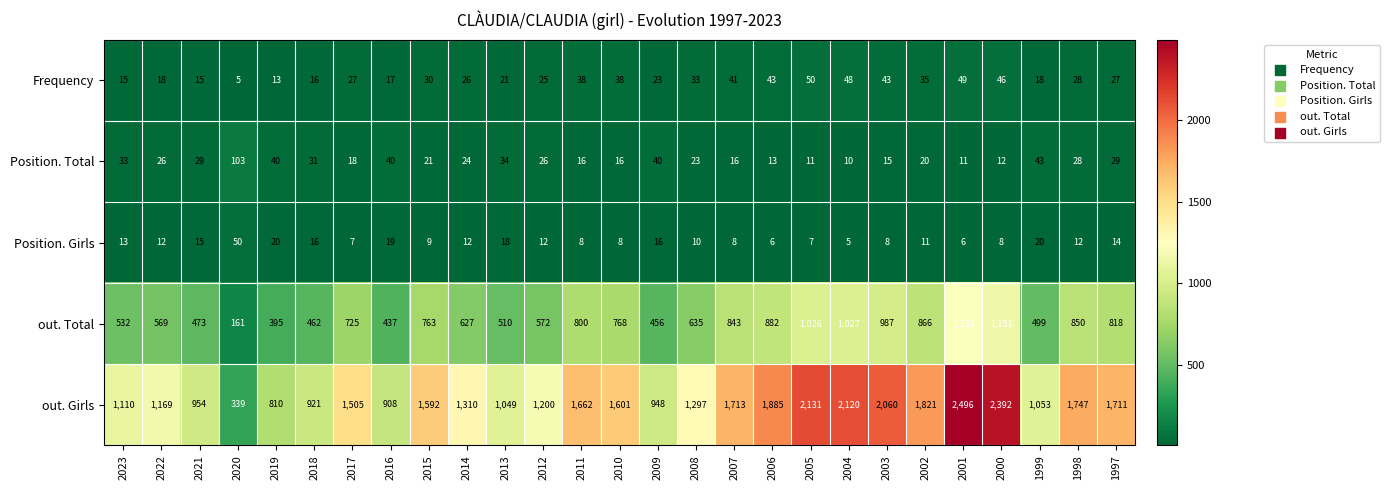

At which label does Position. Total first exceed 24?

2023